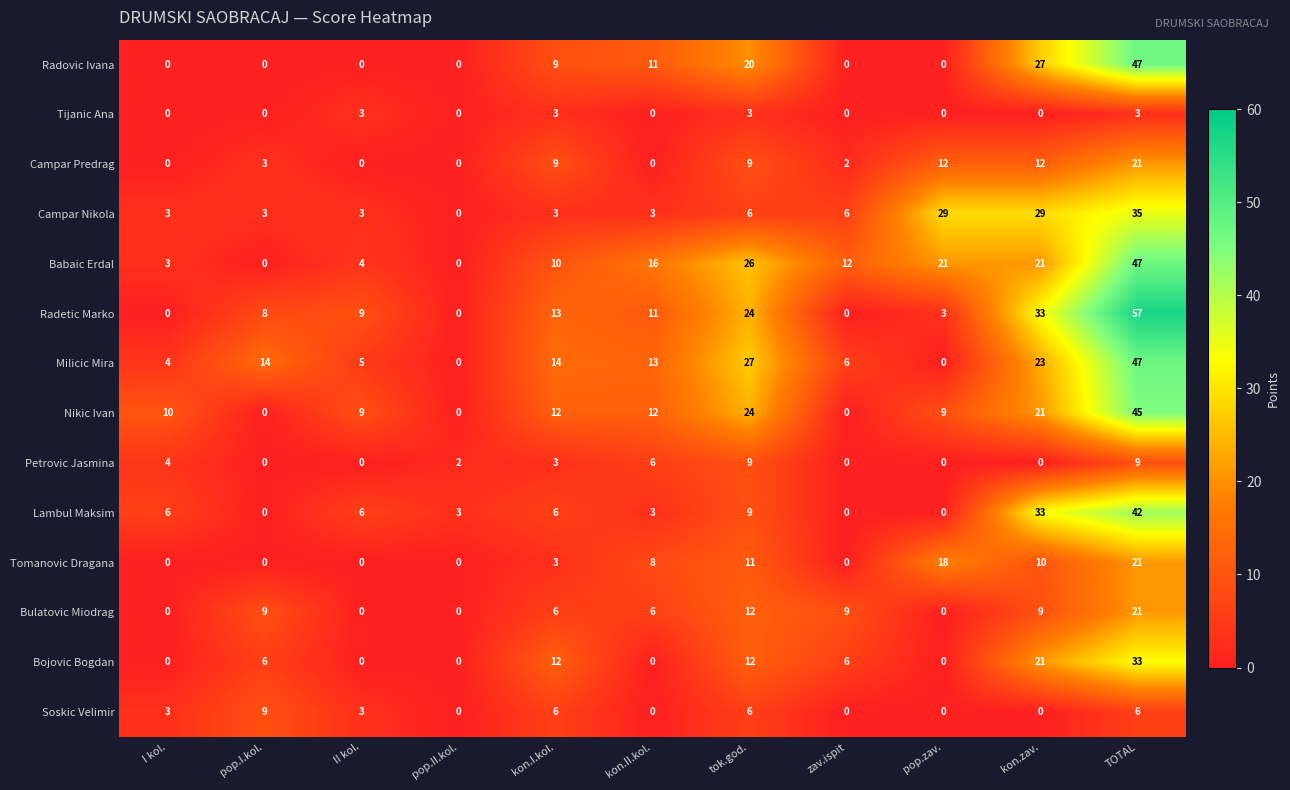

How many data points does each series have?

11